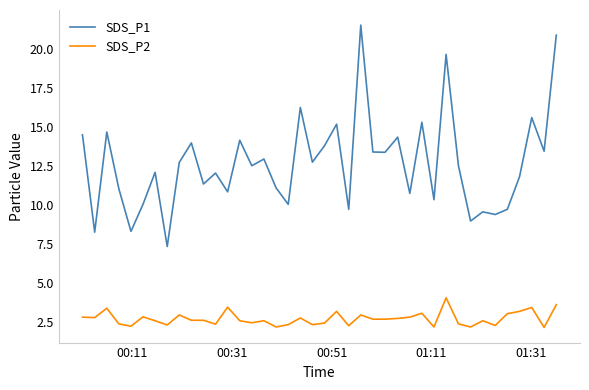

List the series in order of their overall mean, highest first.

SDS_P1, SDS_P2